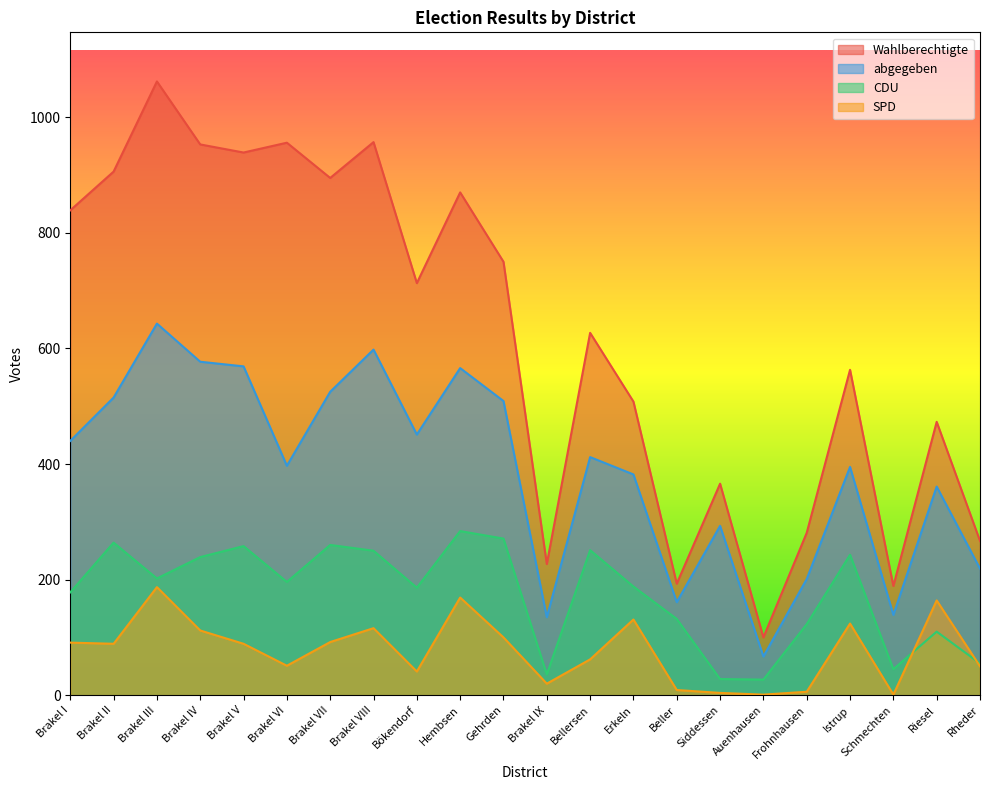

Does the chart display data point markers on the line(s)?

No